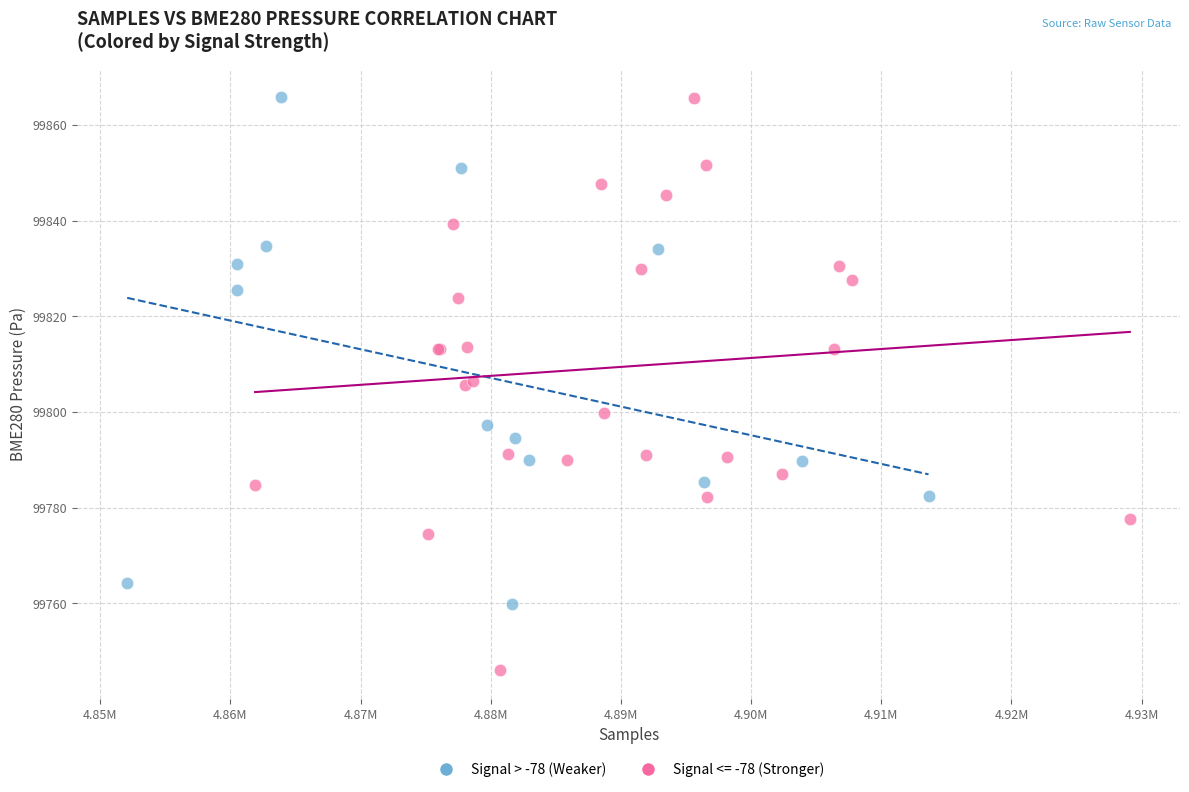

Which series has the largest Y range (max minus min)?

Signal <= -78 (Stronger)